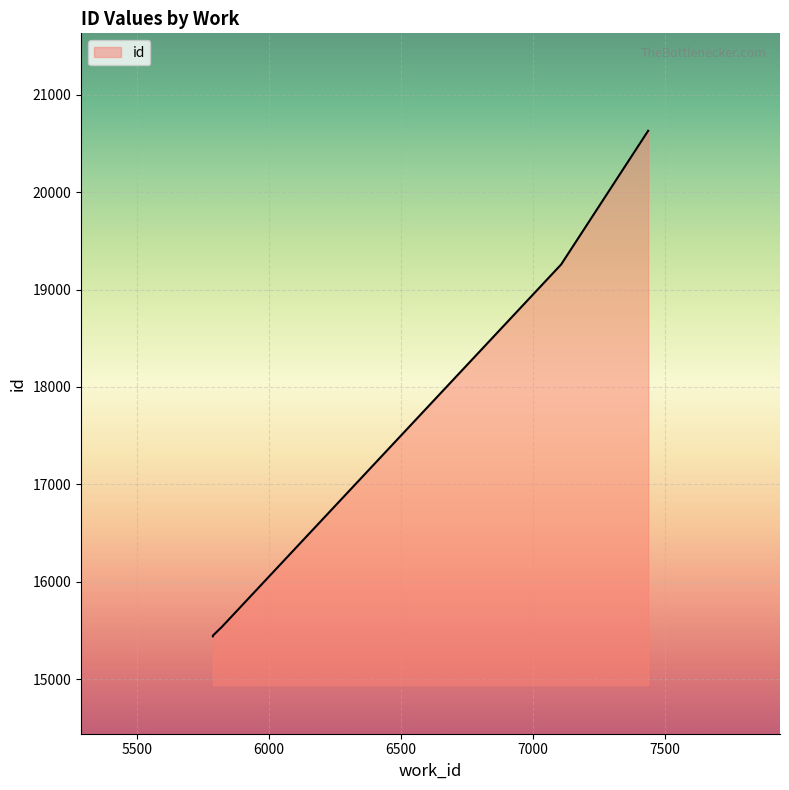

Reading left to right, transcribe all the data shown in this chart.

15441	15443	15444	15448	15537	19258	20630